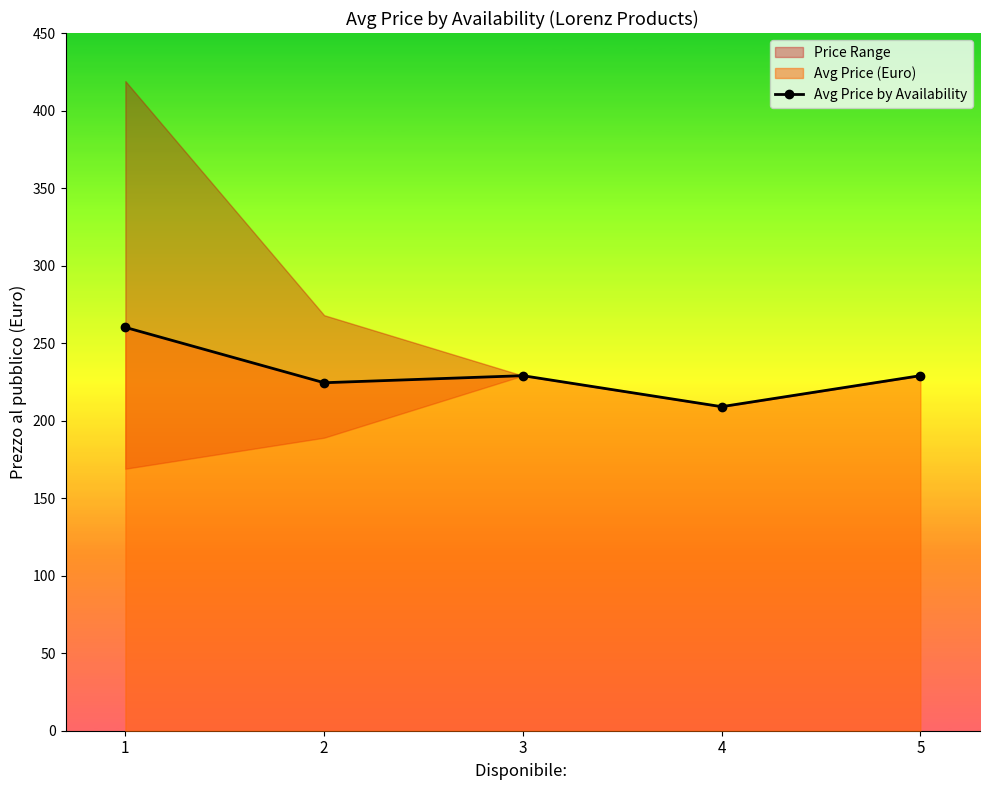

What is the sum of all values?

1151.6